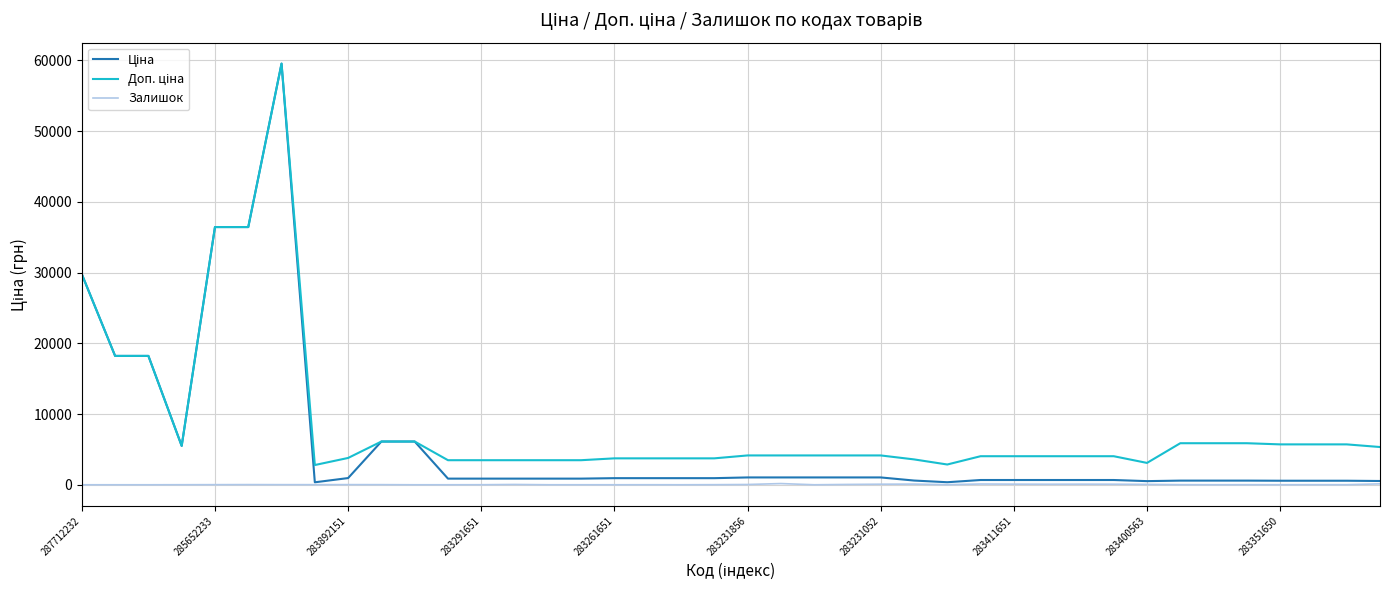

True or false: Залишок has more than 1 interior local peaks.

True